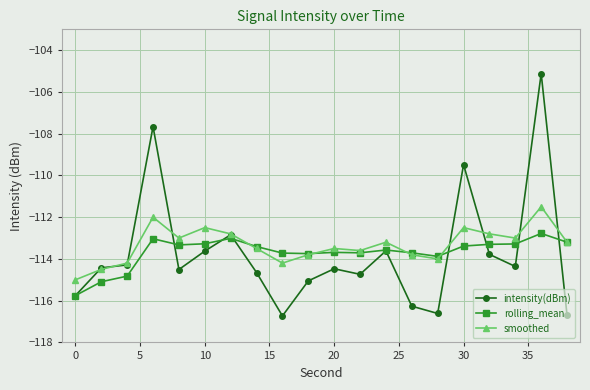

True or false: rolling_mean has more than 0 interior local peaks.

True